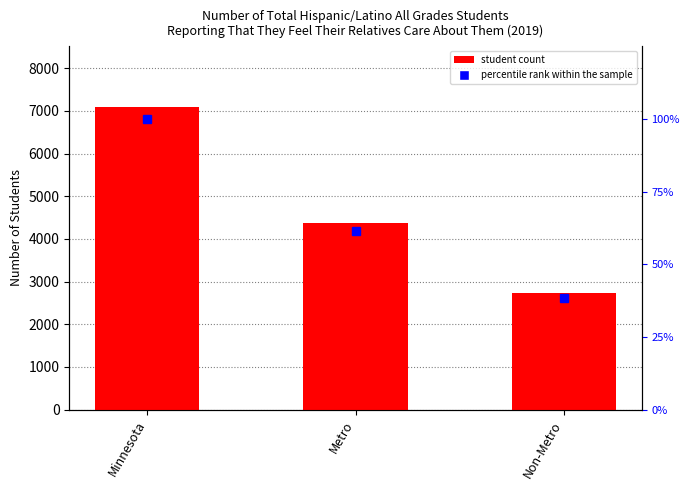

List the series in order of their overall mean, lowest first.

percentile rank within the sample, Hispanic/Latino